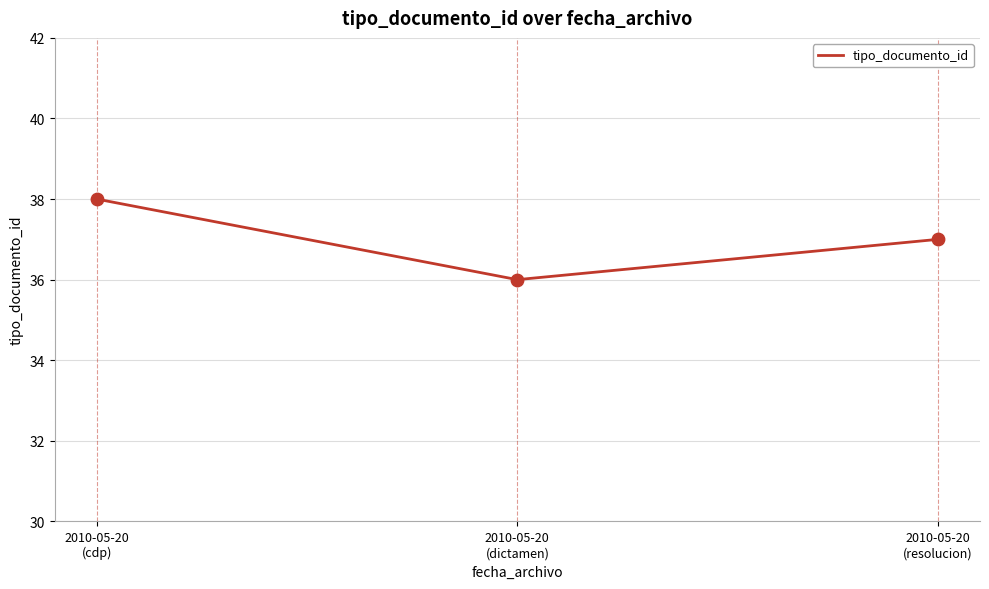

Which has a higher value, 2010-05-20
(resolucion) or 2010-05-20
(cdp)?

2010-05-20
(cdp)